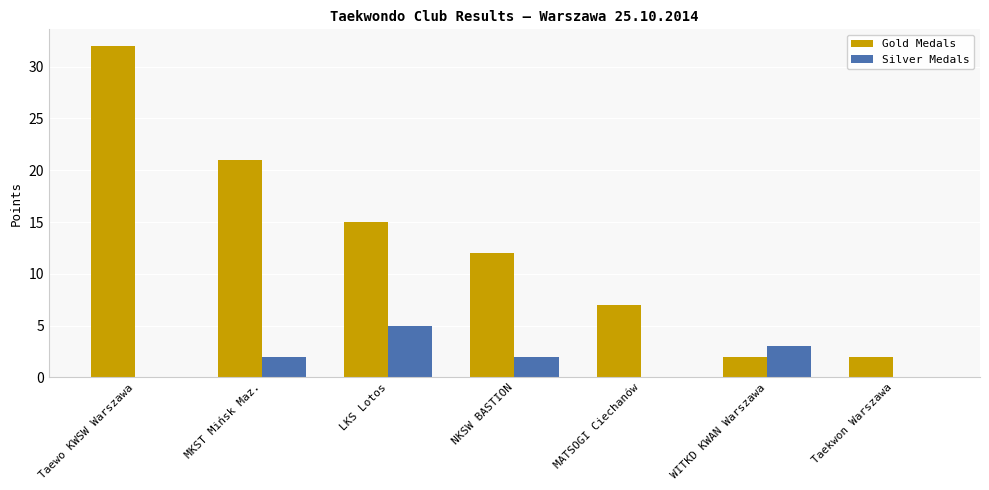

Which series has the largest range (max minus min)?

Gold Medals